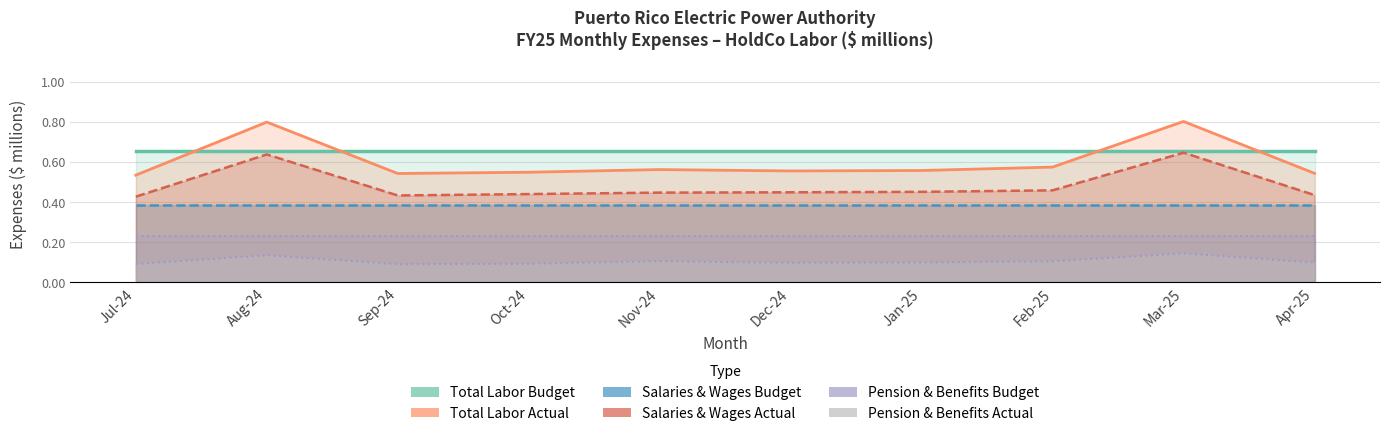

What position from the right is Mar-25?

2